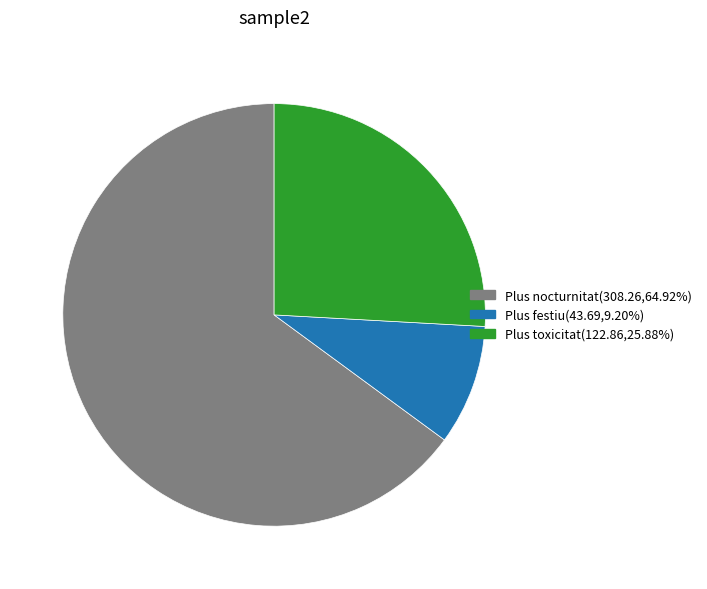

Do Plus festiu(43.69,9.20%) and Plus nocturnitat(308.26,64.92%) together represent more than half of the pie?

Yes